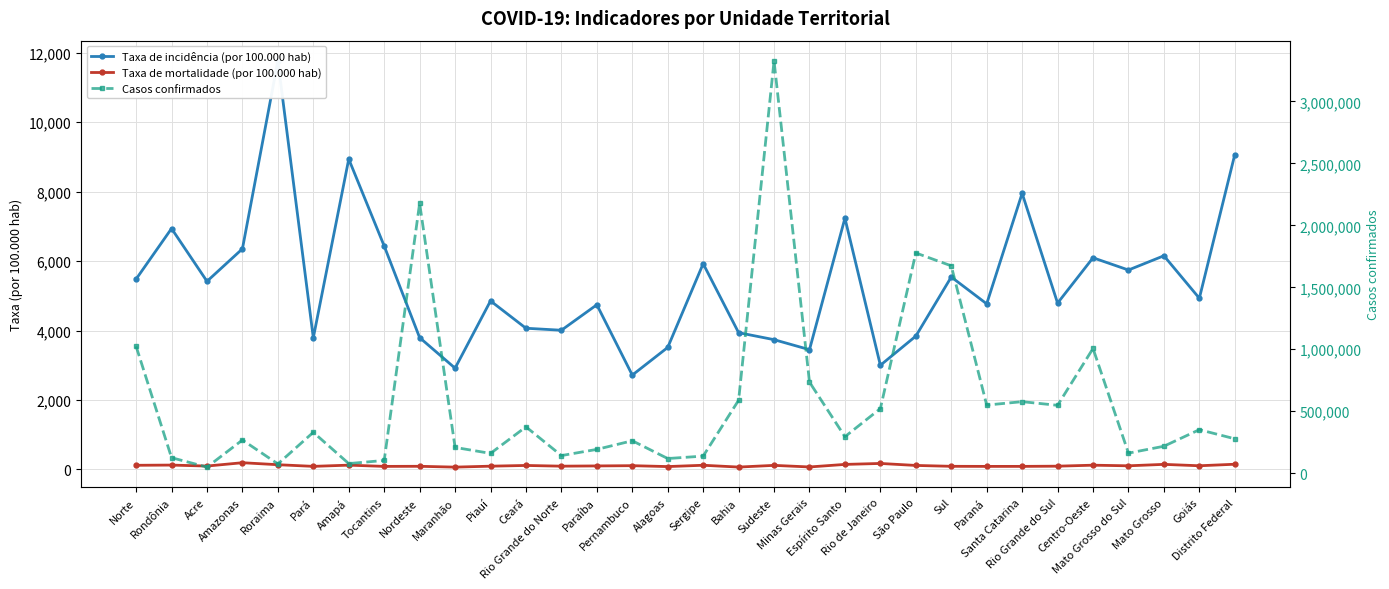

Where is Taxa de mortalidade (por 100.000 hab) nearest to the value 129?

Rondônia